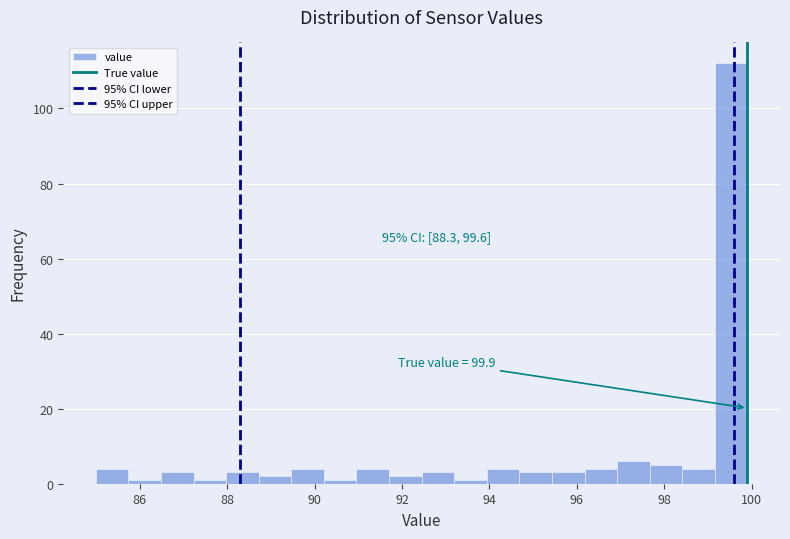

Around what value on the x-axis is the tallest bar? Give the approximate position of its centre, as read against the axis.

99.6